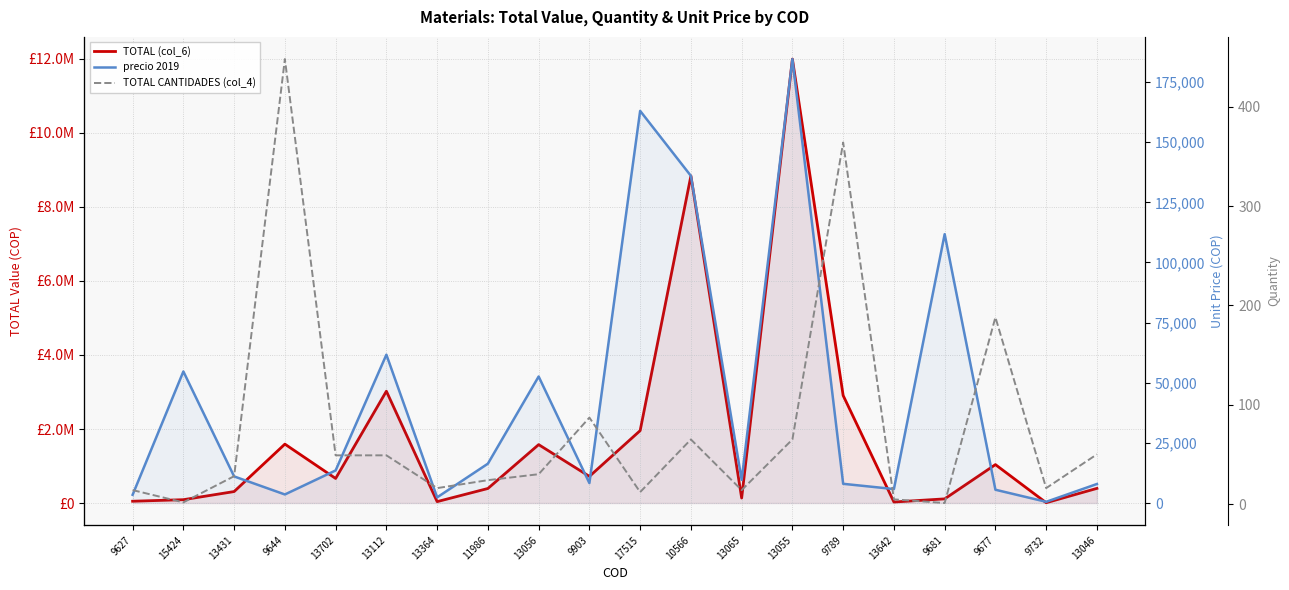

True or false: TOTAL CANTIDADES (col_4) has a value of 87.0 at 9903.

True